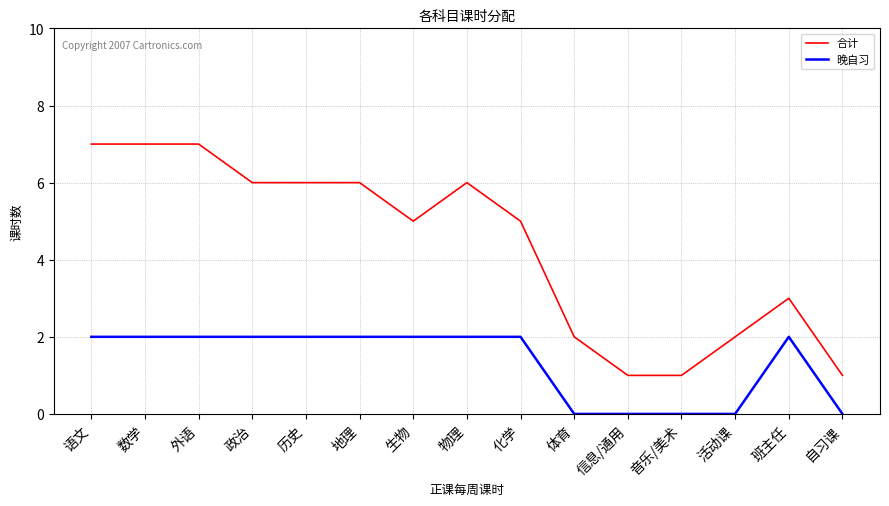

Reading right to left, what are all the values shown in this chart?

合计: 自习课=1	班主任=3	活动课=2	音乐/美术=1	信息/通用=1	体育=2	化学=5	物理=6	生物=5	地理=6	历史=6	政治=6	外语=7	数学=7	语文=7
晚自习: 自习课=0	班主任=2	活动课=0	音乐/美术=0	信息/通用=0	体育=0	化学=2	物理=2	生物=2	地理=2	历史=2	政治=2	外语=2	数学=2	语文=2